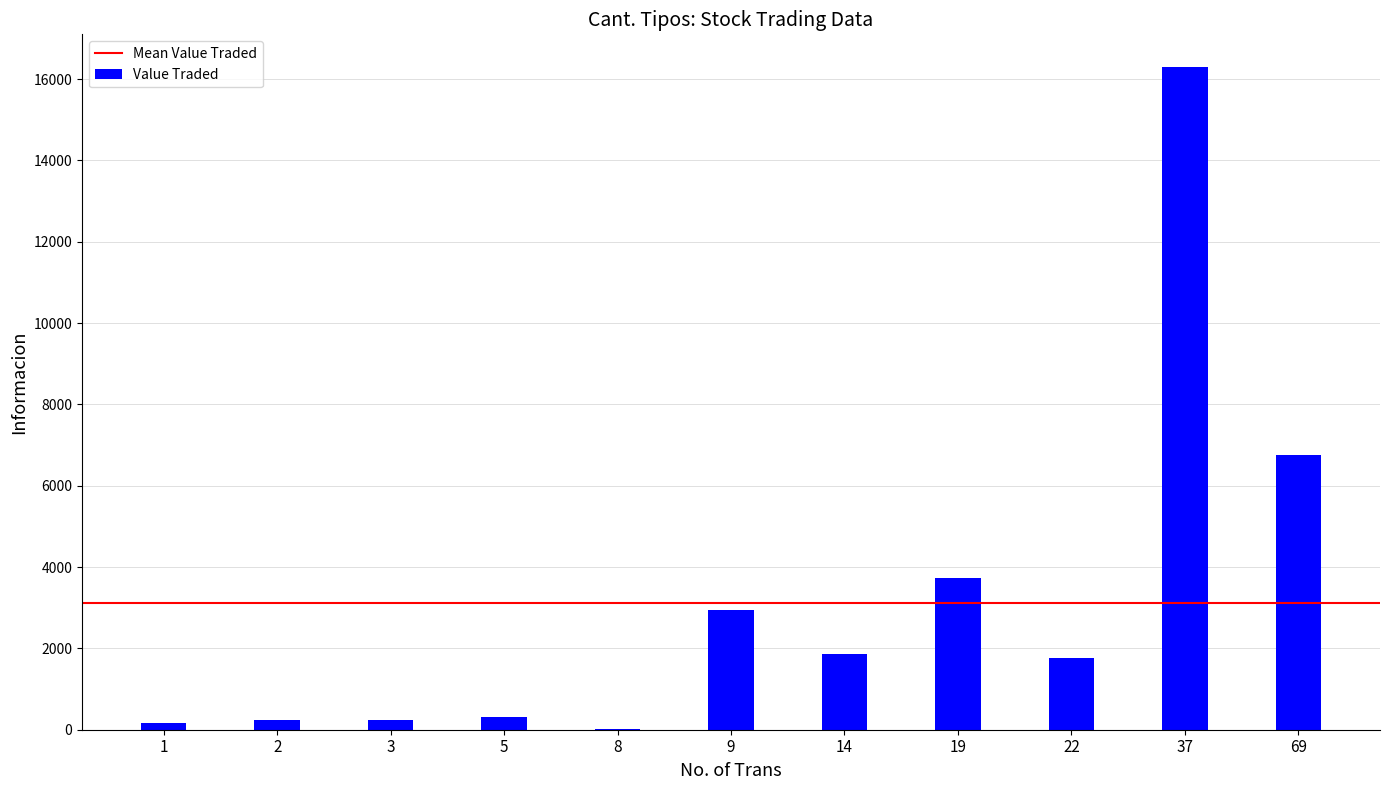

Is it true that the value at 37 is 7841?

False